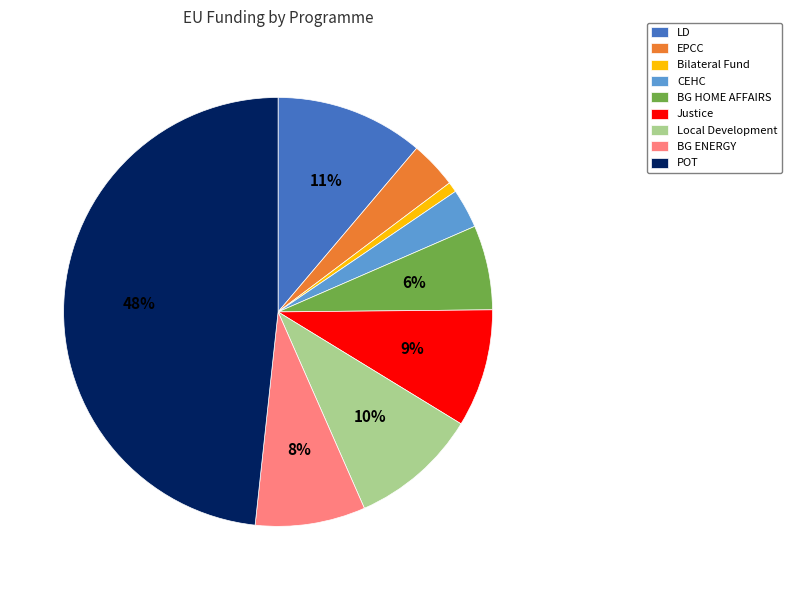

Which category has the smallest portion of the pie?

Bilateral Fund